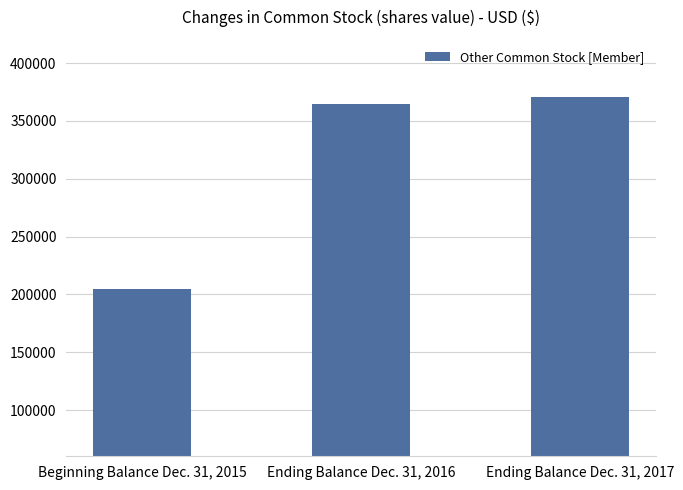

Reading left to right, list all the values displayed in this chart.

Beginning Balance Dec. 31, 2015=204979	Ending Balance Dec. 31, 2016=364773	Ending Balance Dec. 31, 2017=370962